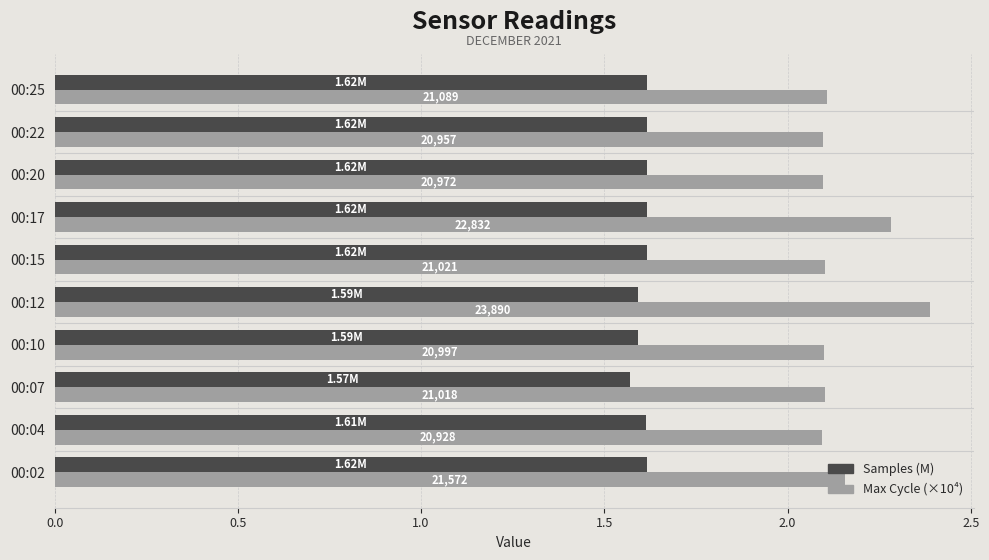

What are all the series names shown in the legend?

Samples (M), Max Cycle (×10⁴)